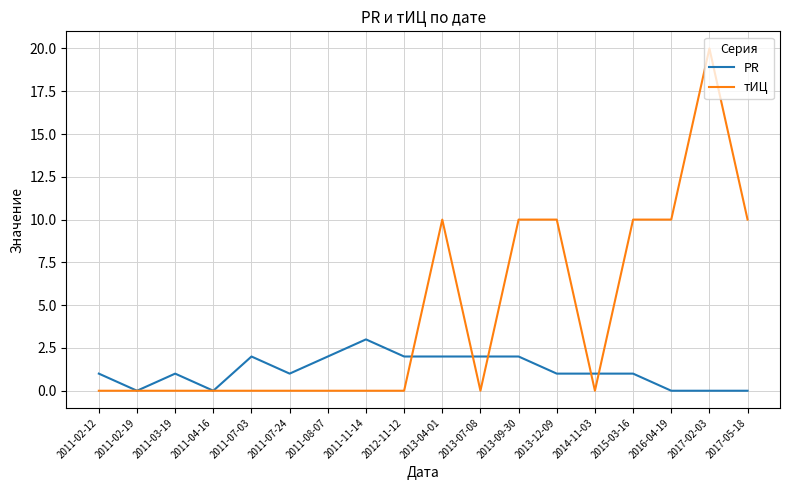

The value of тИЦ at 2011-04-16 is -11. True or false?

False